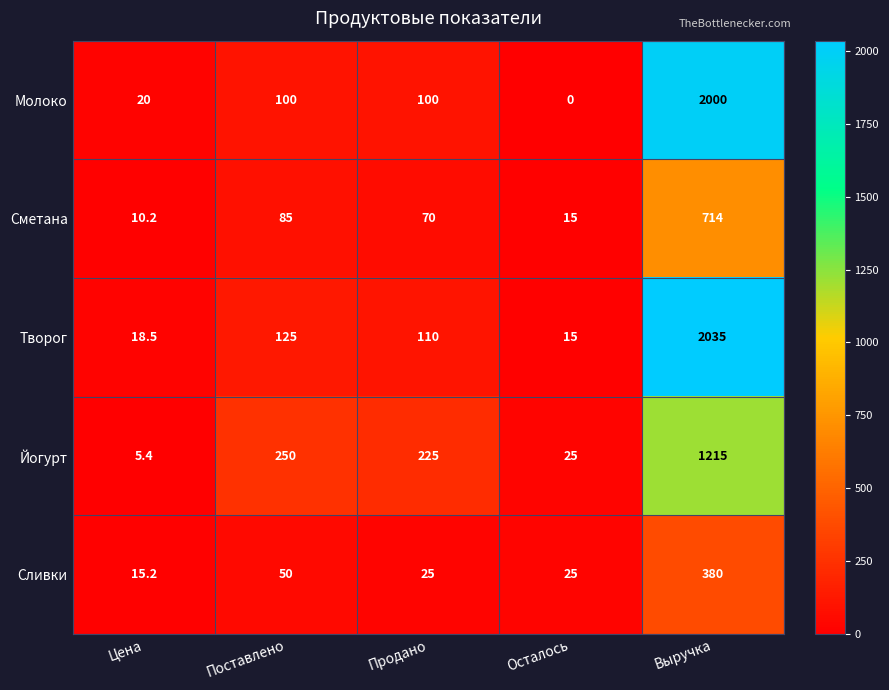

Between Продано and Выручка, which series saw the biggest shift?

Творог